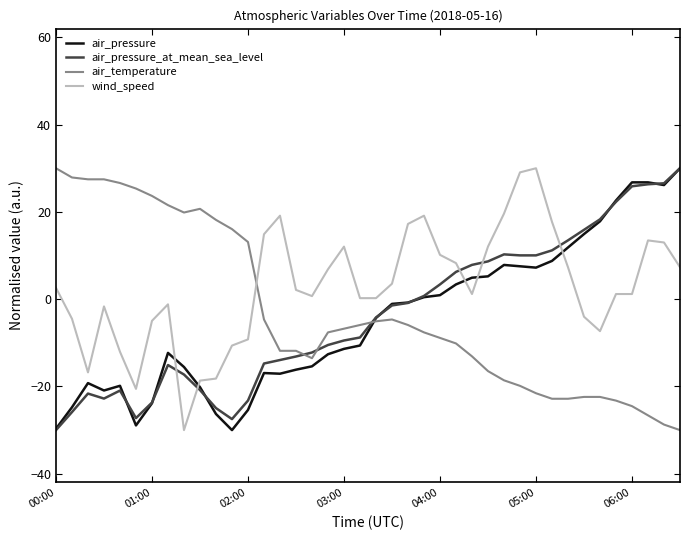

What is the highest value of the air_pressure series?

30.0